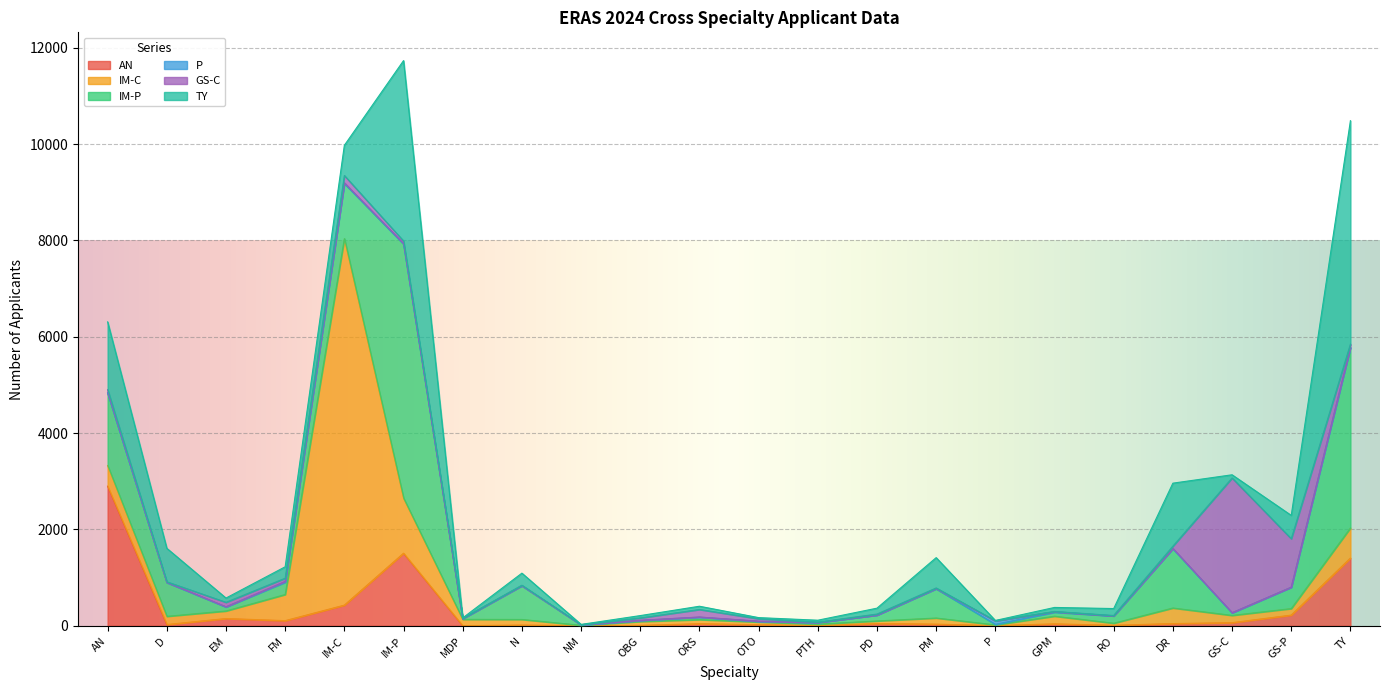

Count the number of data series in this chart.

6